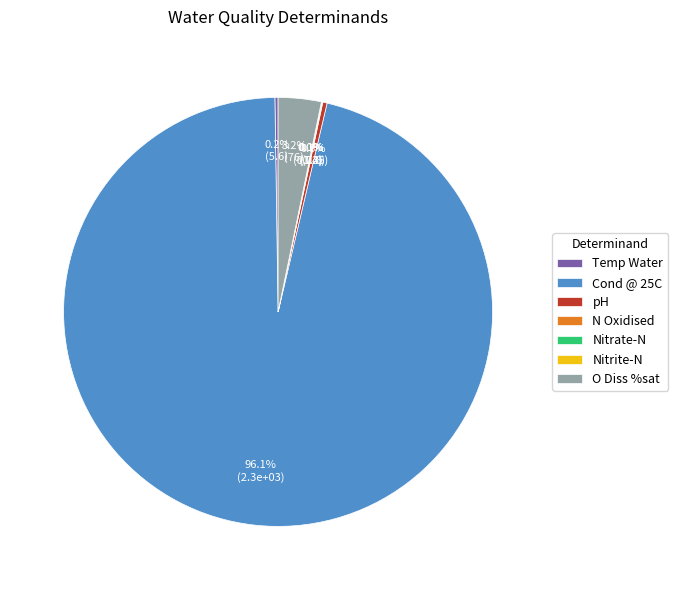

Combined, what portion of the pie is Cond @ 25C and pH?

96.4%